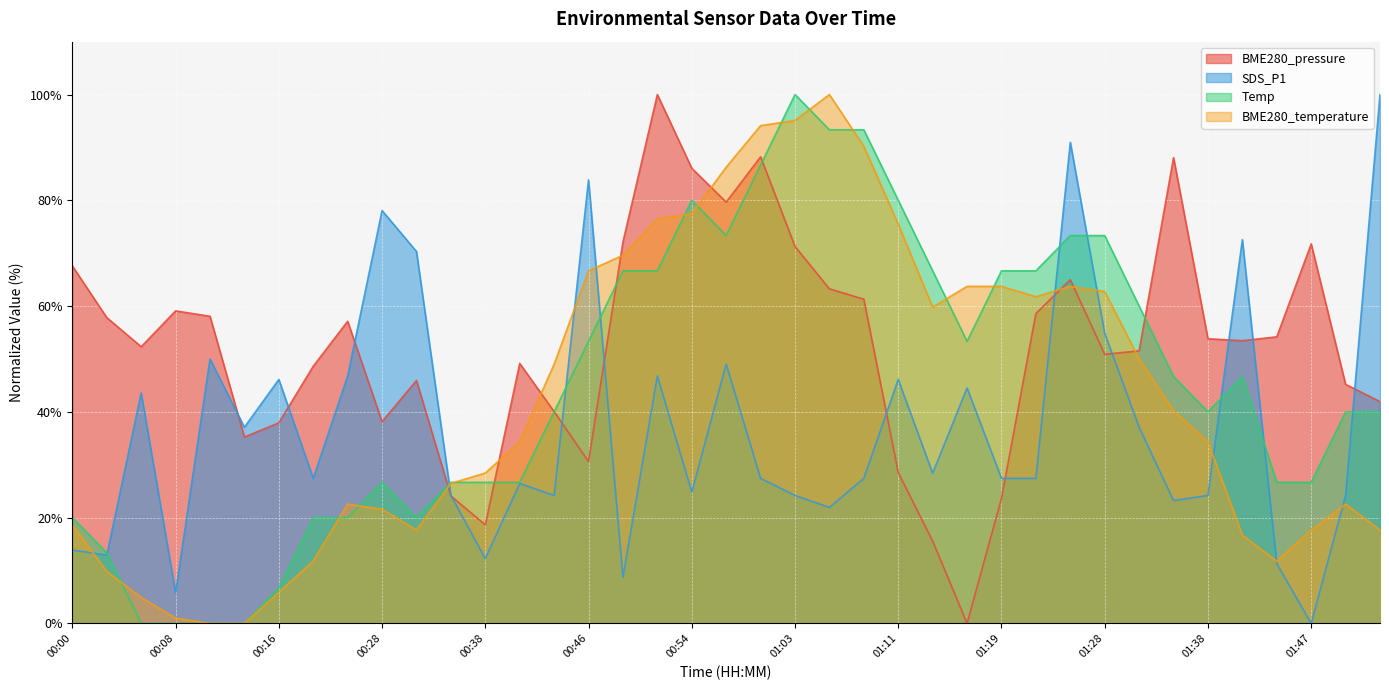

What is the sum of the BME280_temperature values at 00:41 and 00:16?

40.2